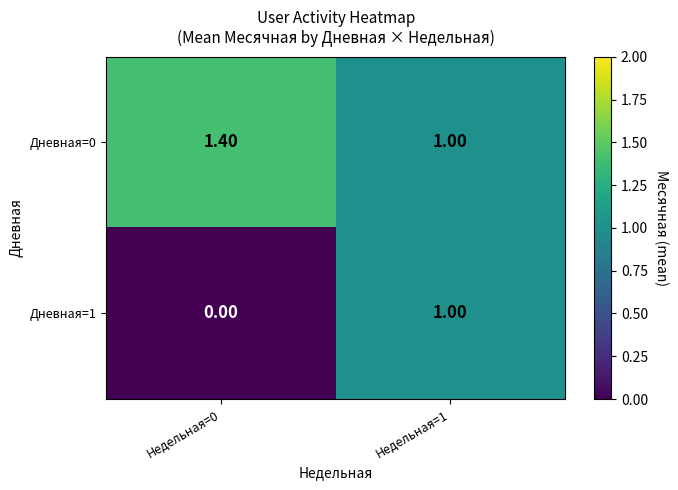

How many values in the Дневная=0 series exceed 1?

1